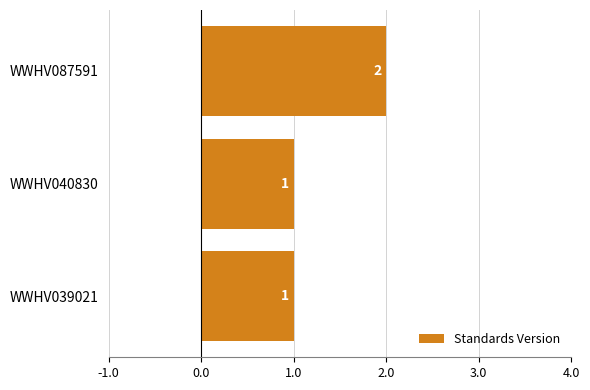

Count the values in the range 1 to 2.

3